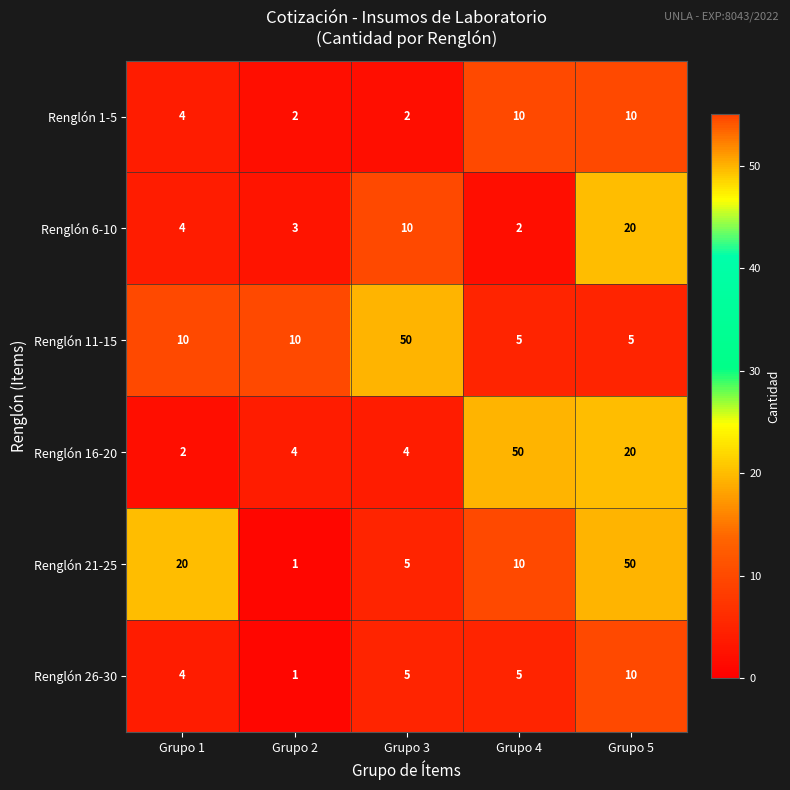

What is the maximum value shown in the chart?

50